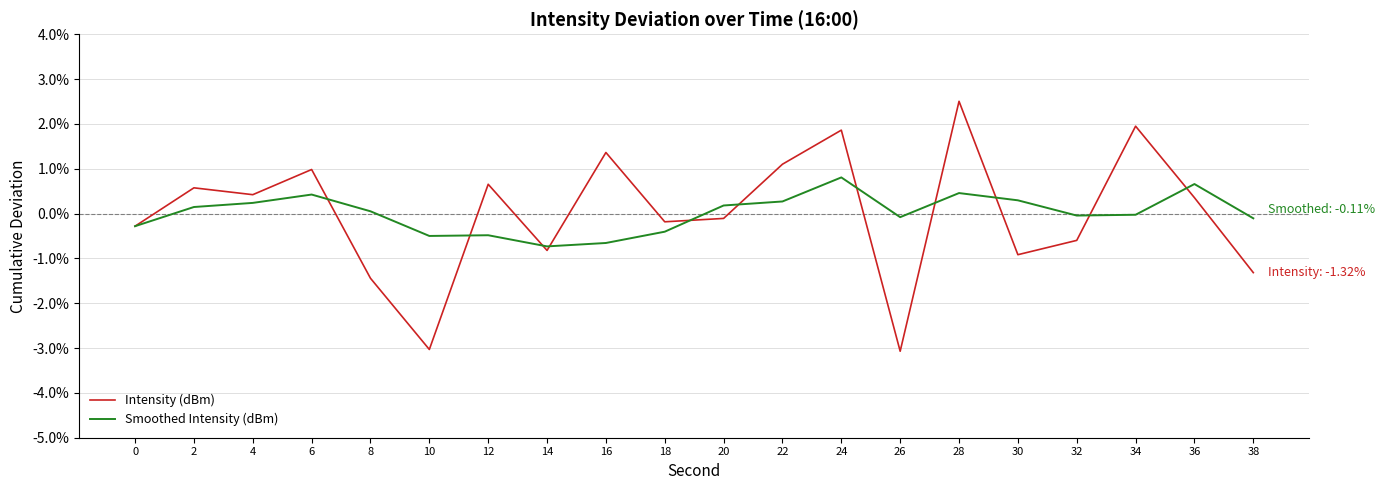

What is the smallest value displayed?

-3.1